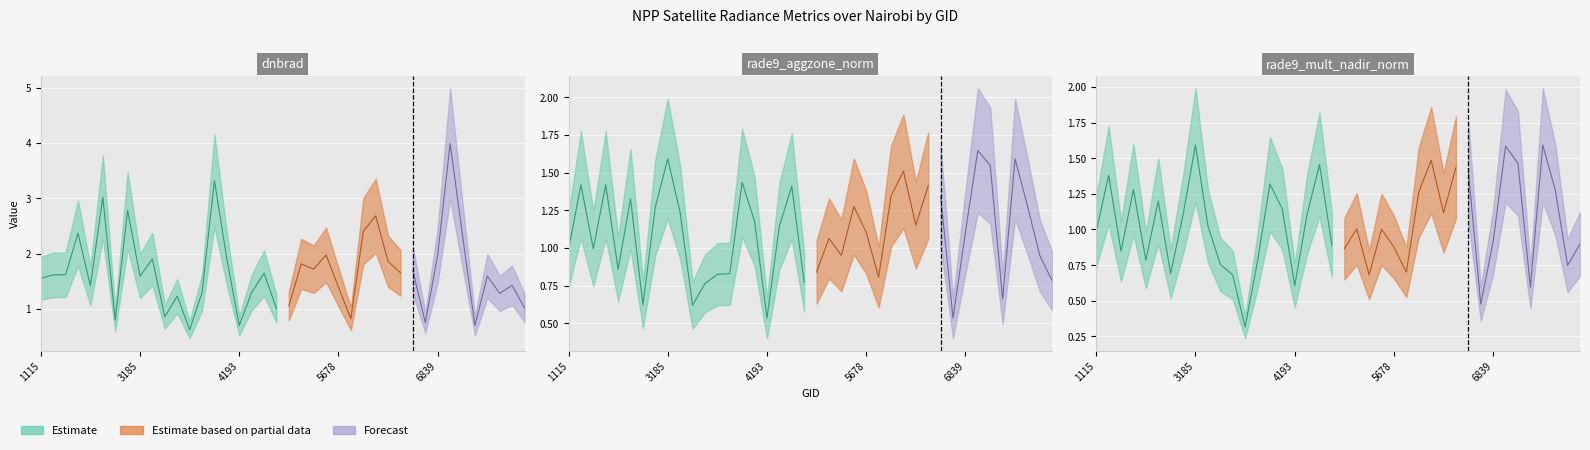

Is it true that dnbrad equals 1.0 at 6839?

False